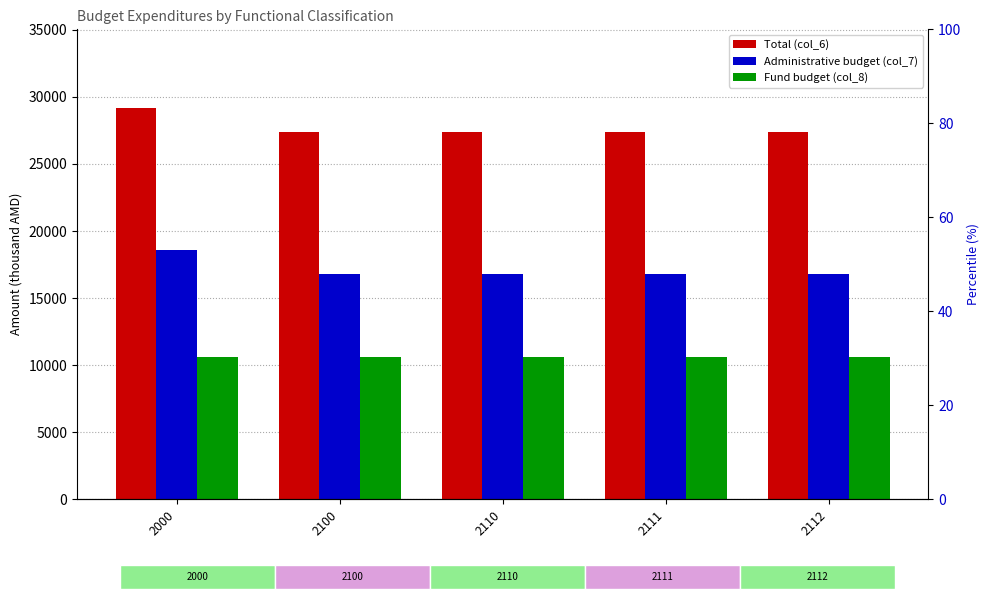

Read the Administrative budget (col_7) value at 2100.

16787.1